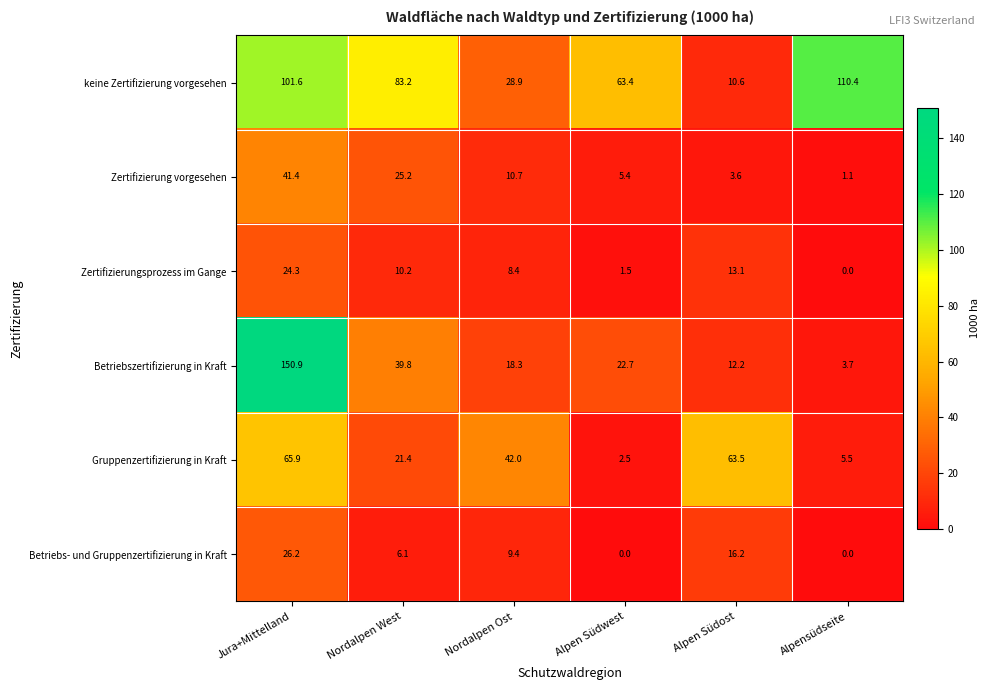

At which category does the chart reach its peak across all series?

Jura+Mittelland